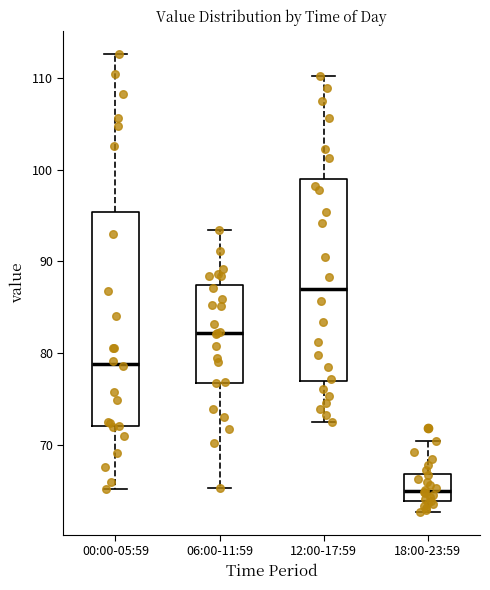

Reading left to right, transcribe this box plot: for each box, give where its median line is, the range the box spans, and where its two whiskers end, as read against the y-axis. The values are not printed on the chart, so give them approximately, as read against the axis.

00:00-05:59: median 79, box 72 to 95, whiskers 65 to 113
06:00-11:59: median 82, box 77 to 87, whiskers 65 to 93
12:00-17:59: median 87, box 77 to 99, whiskers 73 to 110
18:00-23:59: median 65, box 64 to 67, whiskers 63 to 70